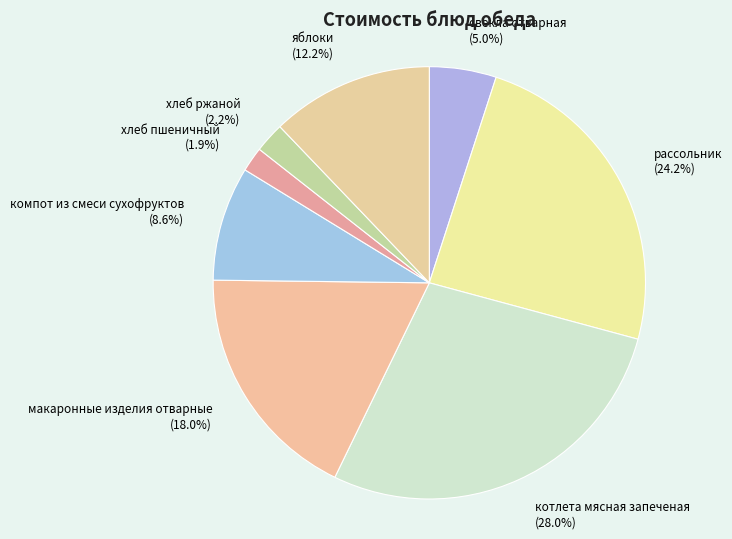

To the nearest percent, what is the difference between the largest and smallest slice percentages?

26%